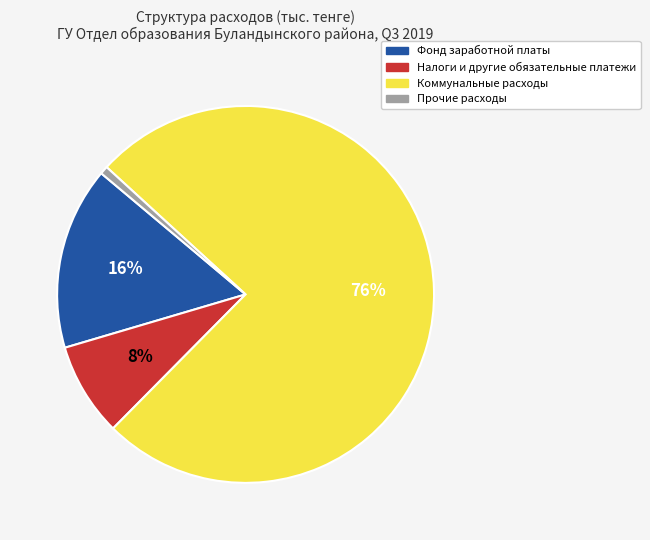

Is the sum of Коммунальные расходы and Налоги и другие обязательные платежи greater than half?

Yes